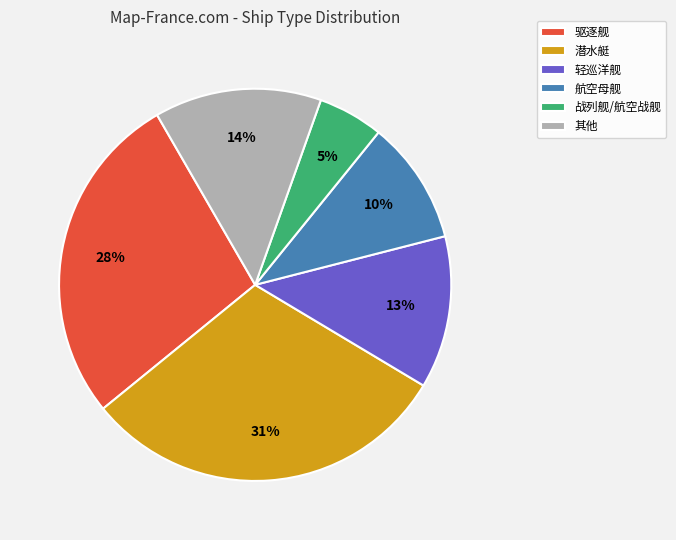

Is the sum of 潜水艇 and 战列舰/航空战舰 greater than half?

No